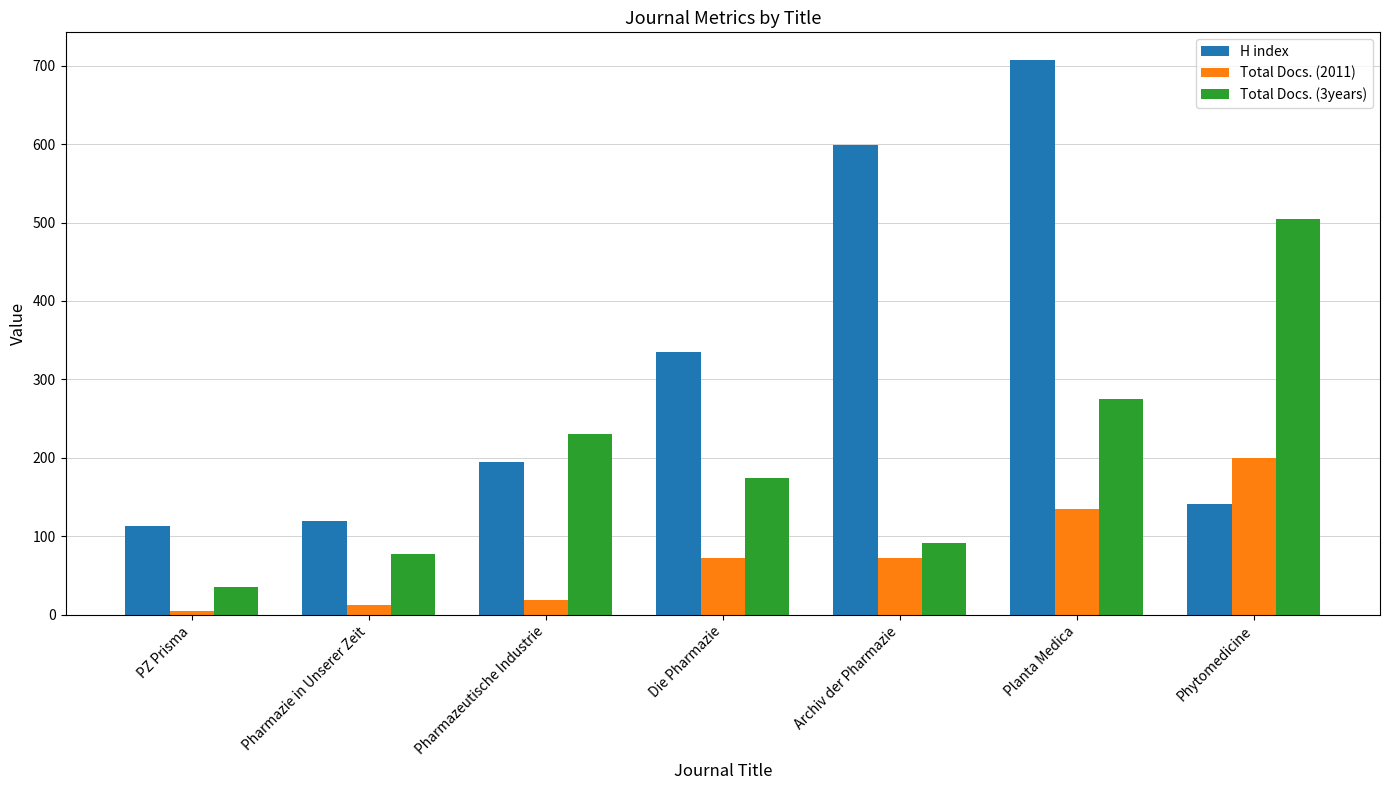

At which label does Total Docs. (3years) first exceed 175?

Pharmazeutische Industrie